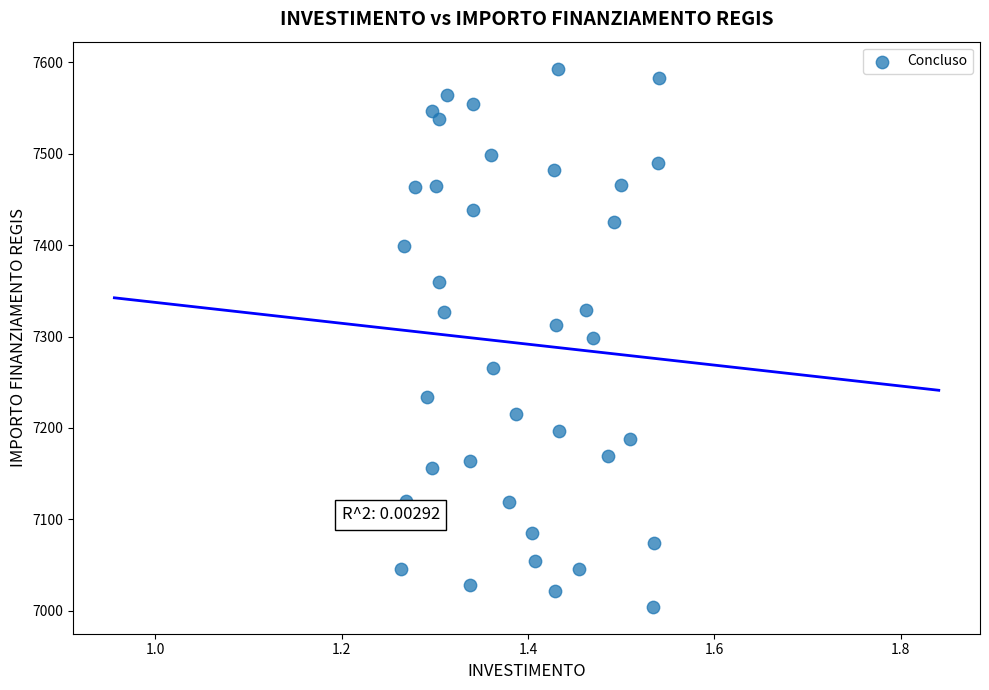

What is the range of Y values (max minus min)?

588.8